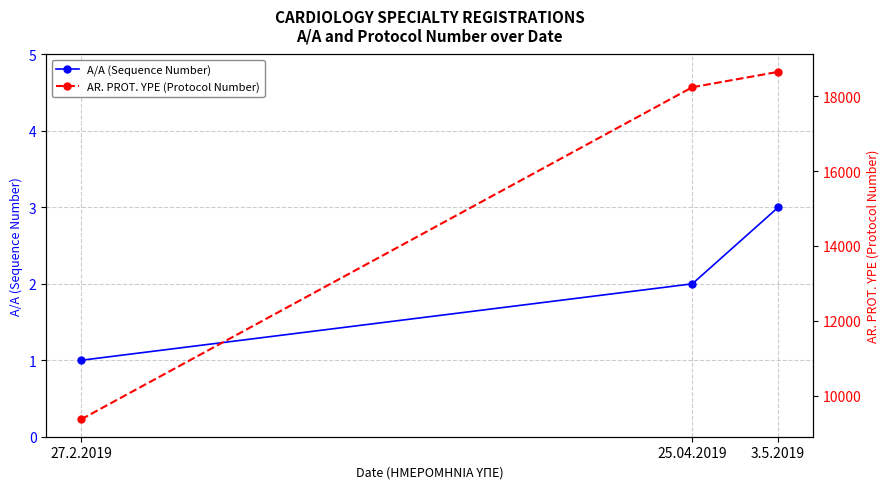

Is this an area chart (filled region under the line)?

No